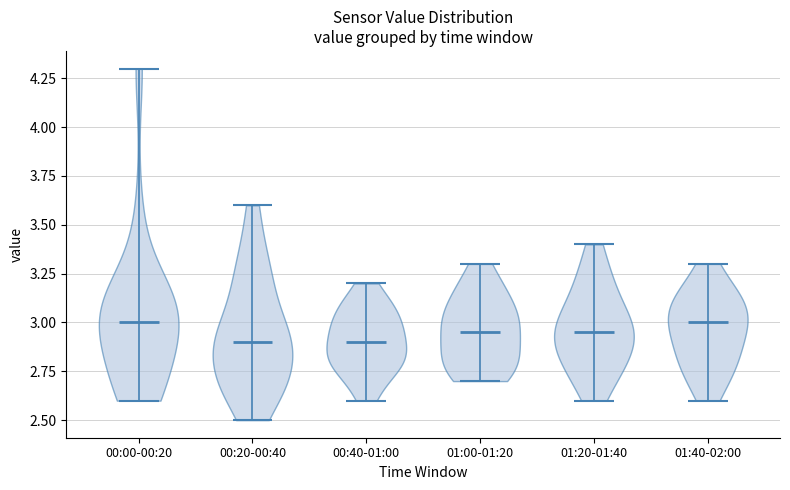

Reading left to right, read every violin against the y-axis: where its median line is, and the lowest and highest points it reaches. The values are not printed on the chart, so give them approximately, as read against the axis.

00:00-00:20: median line 3.00, lowest point 2.60, highest point 4.30
00:20-00:40: median line 2.90, lowest point 2.50, highest point 3.60
00:40-01:00: median line 2.90, lowest point 2.60, highest point 3.20
01:00-01:20: median line 2.95, lowest point 2.70, highest point 3.30
01:20-01:40: median line 2.95, lowest point 2.60, highest point 3.40
01:40-02:00: median line 3.00, lowest point 2.60, highest point 3.30